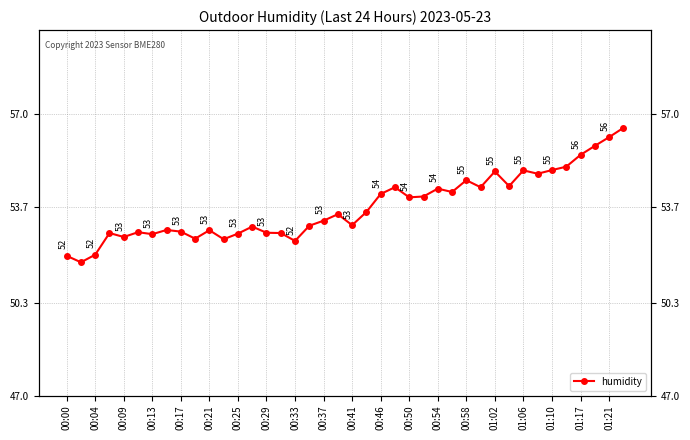

At which category does the data reach its first local valley?

00:04